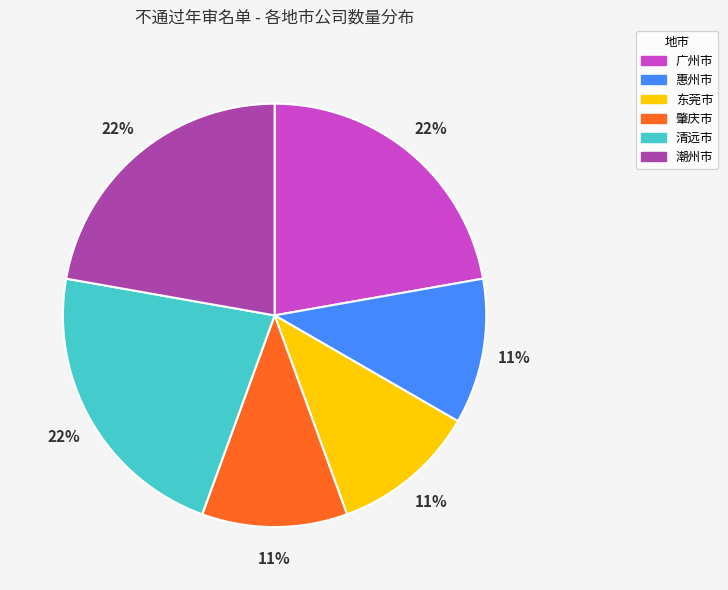

Is it true that 惠州市 is 11% of the pie?

True